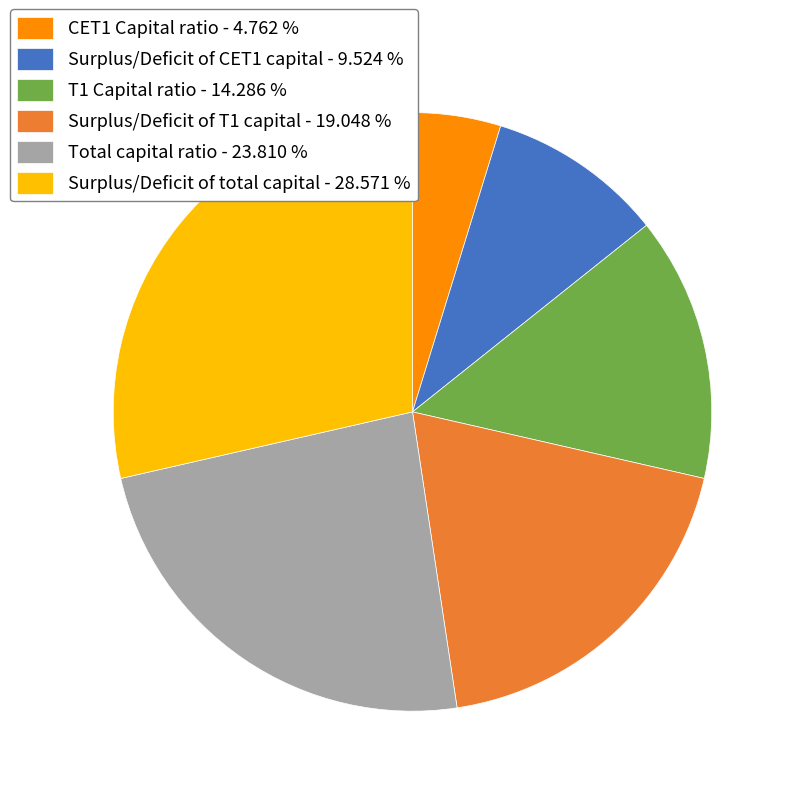

What is the smallest slice in the pie chart?

CET1 Capital ratio